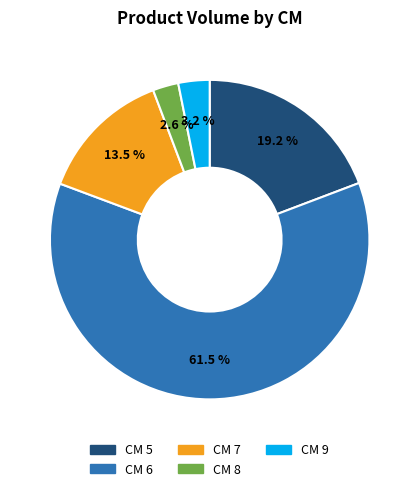

Is there any slice that represents more than half of the pie?

Yes